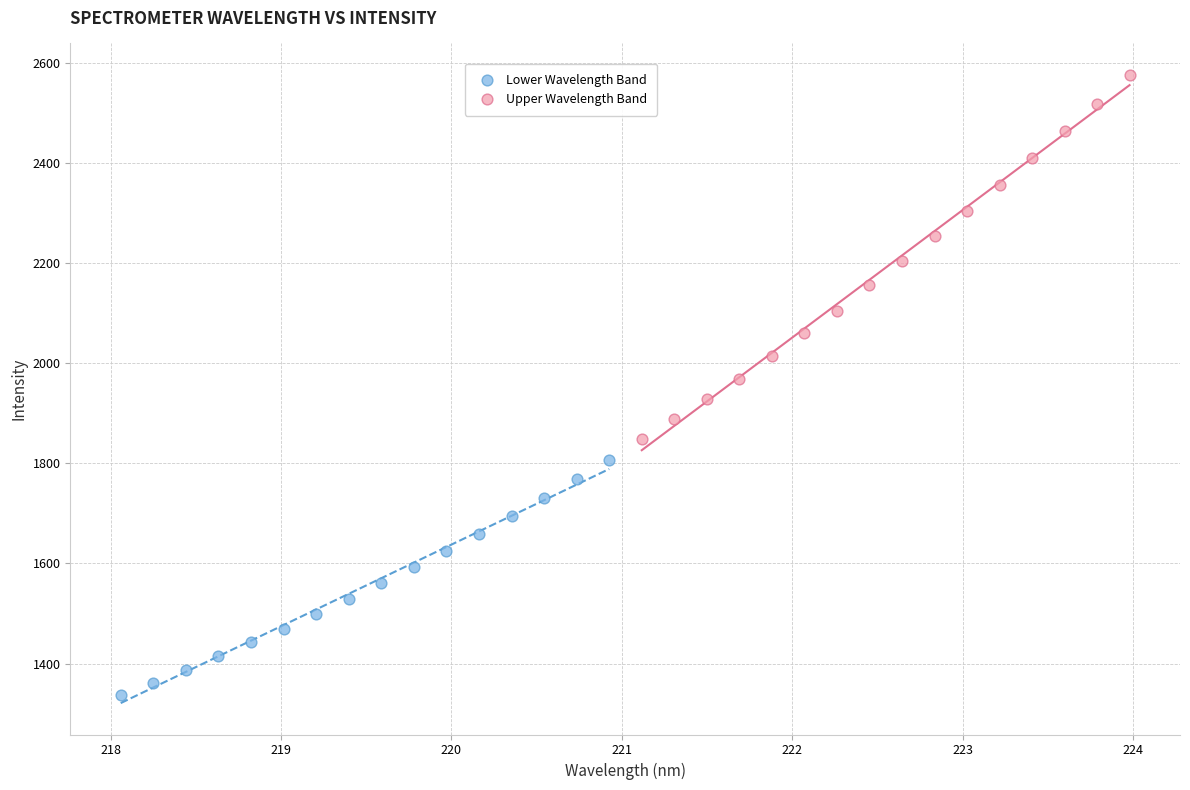

Which series contains the lowest Y value?

Lower Wavelength Band